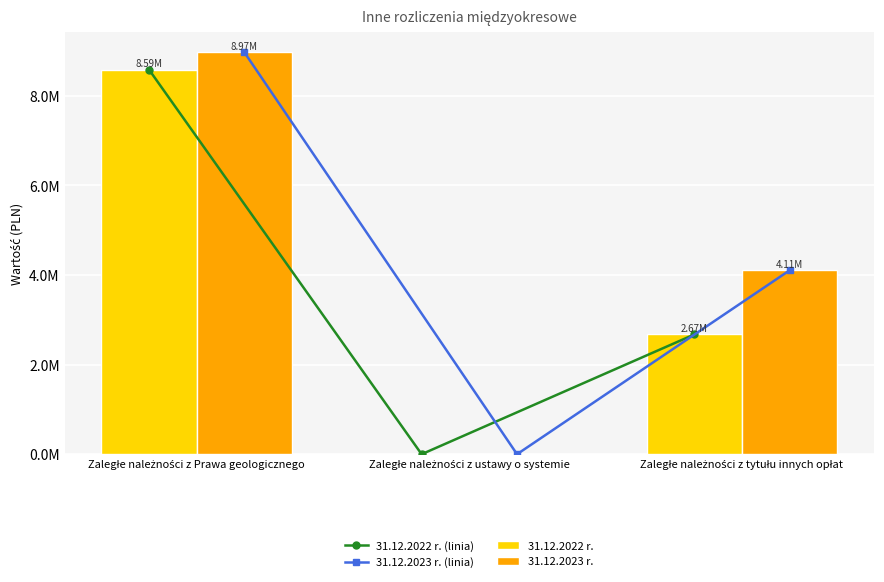

What is the difference between the 31.12.2023 r. (linia) values at Zaległe należności z tytułu innych opłat and Zaległe należności z Prawa geologicznego?

4864168.9